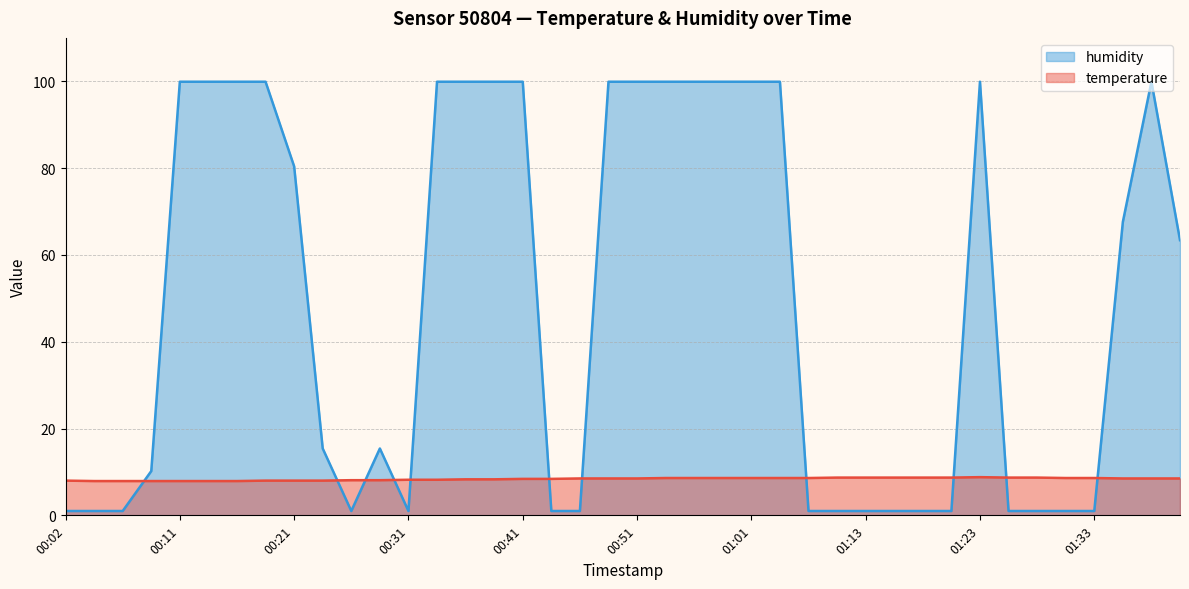

Where is the first local maximum for humidity?

00:29